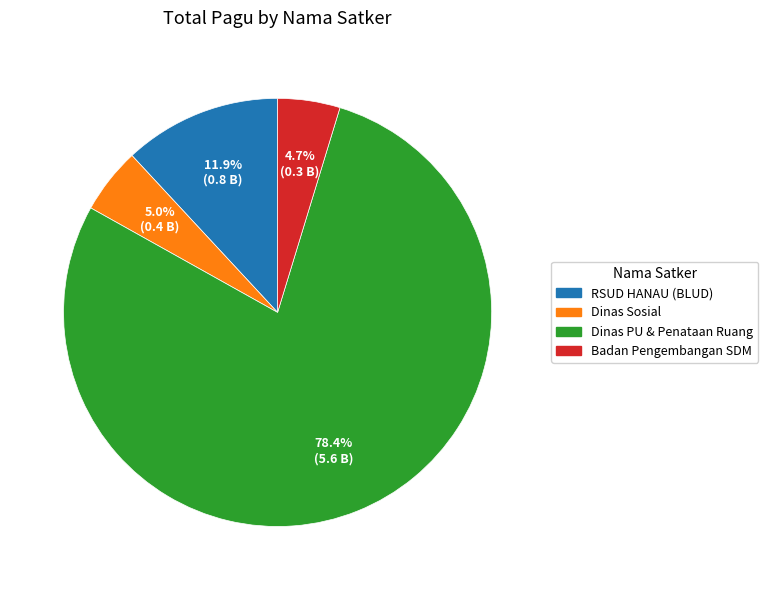

Which category has the biggest portion of the pie?

Dinas PU & Penataan Ruang